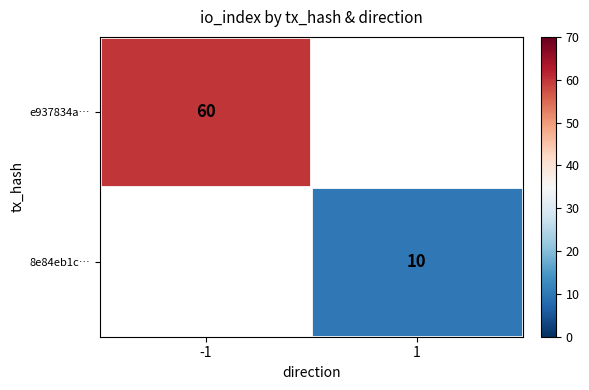

What is the smallest value displayed?

10.0